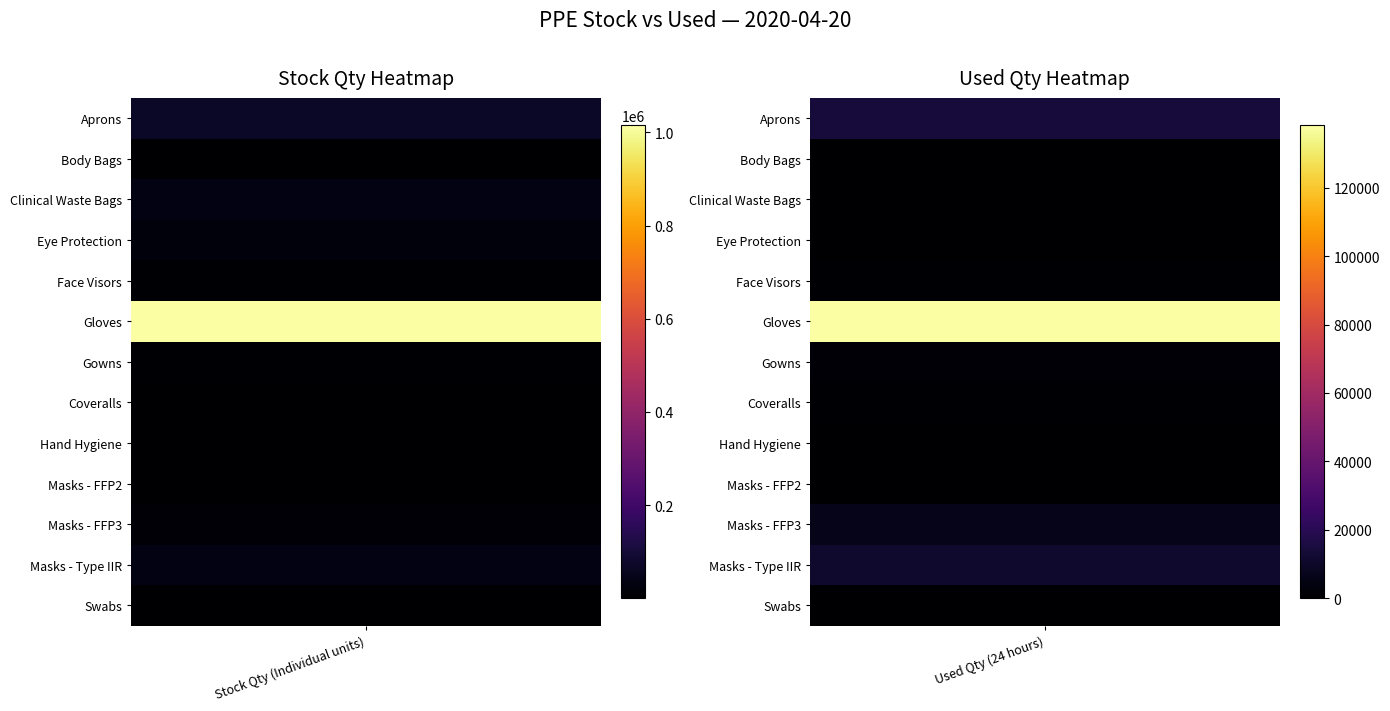

What is the total value across all series at 0?

1210708